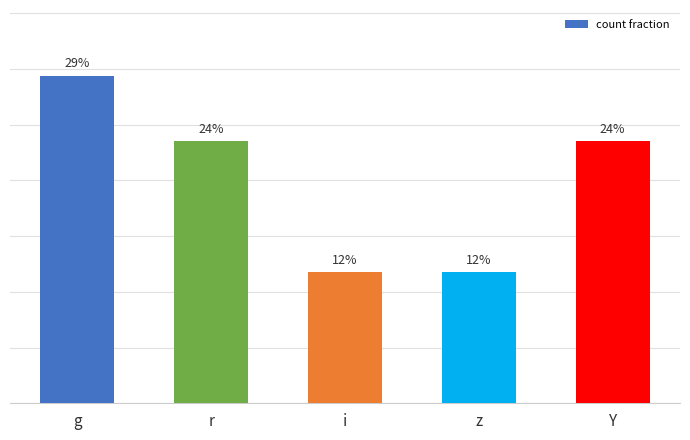

What is the label of the 2nd bar from the right?

z